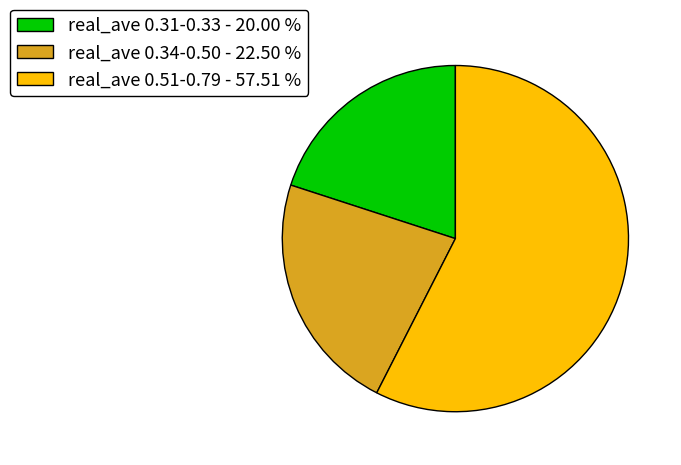

Is there any slice that represents more than half of the pie?

Yes